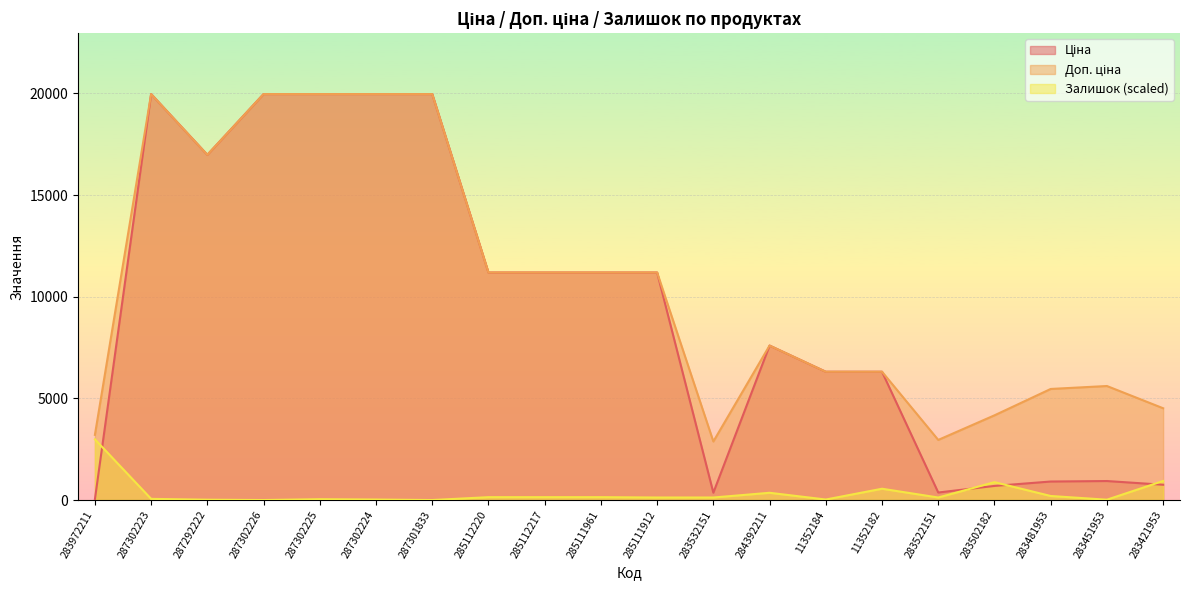

How many lines are shown in the chart?

3